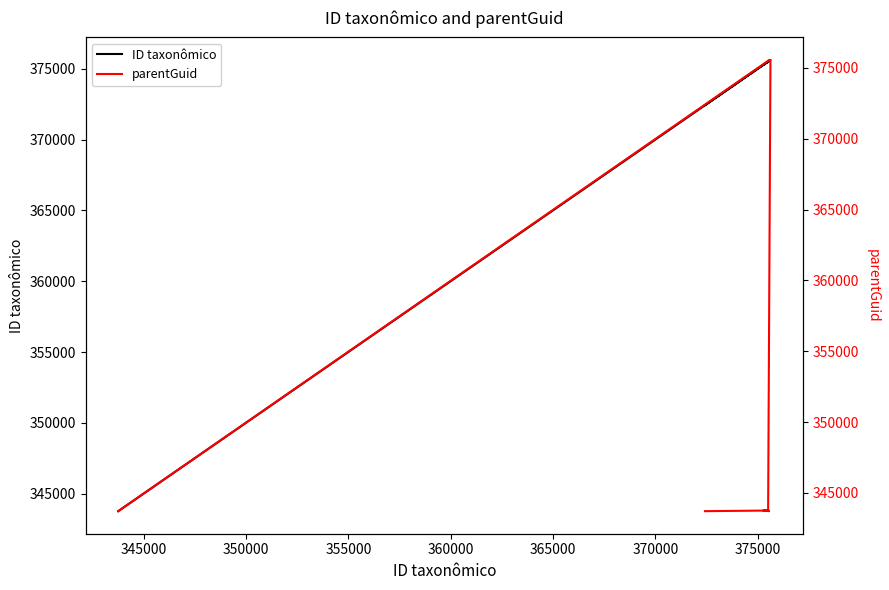

What is the difference between the highest and lowest values at 345000?

31766